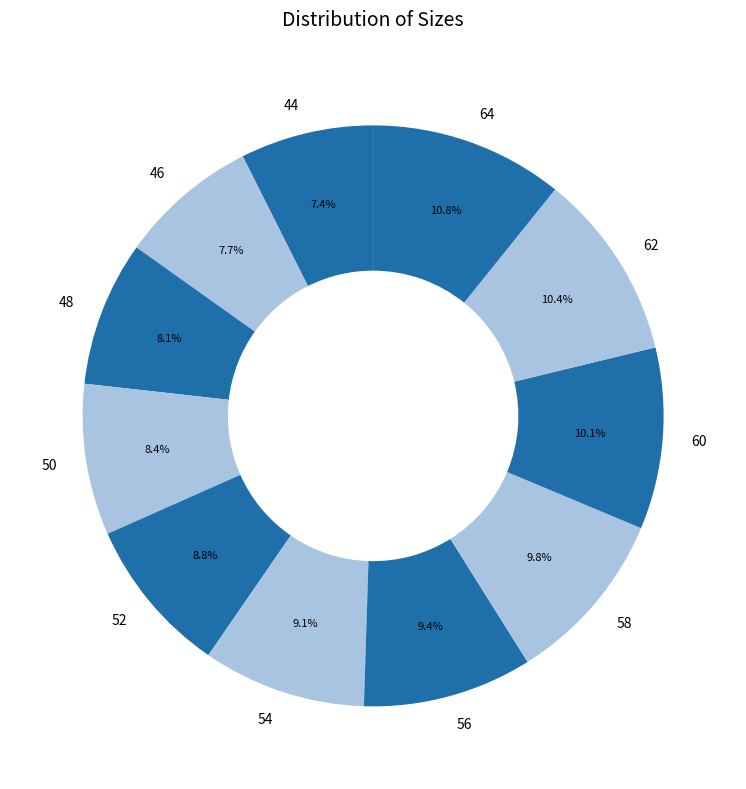

What is the total percentage of 54 and 44?

16.5%